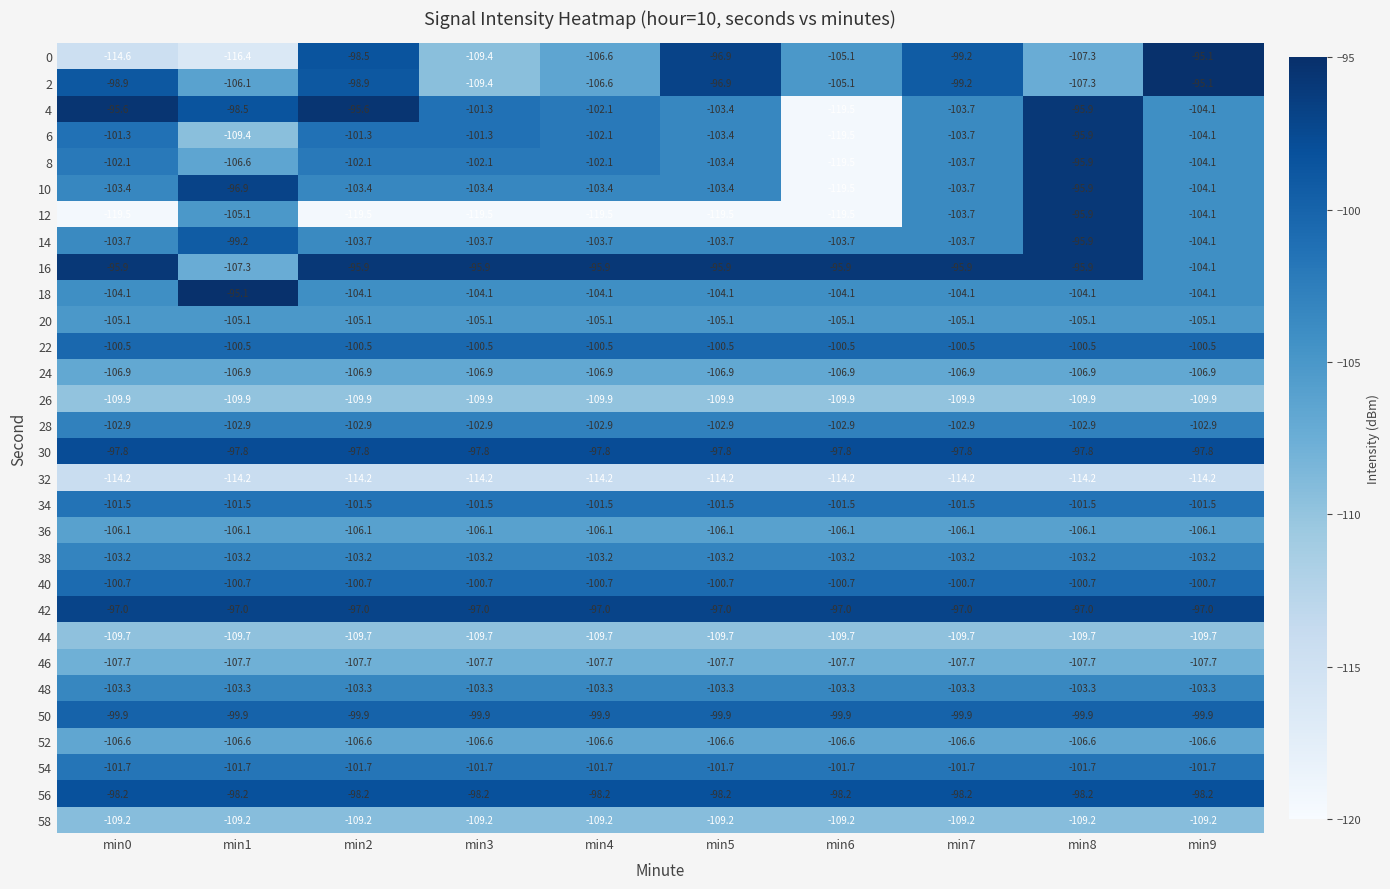

At which category is the sum across all series the highest?

min8